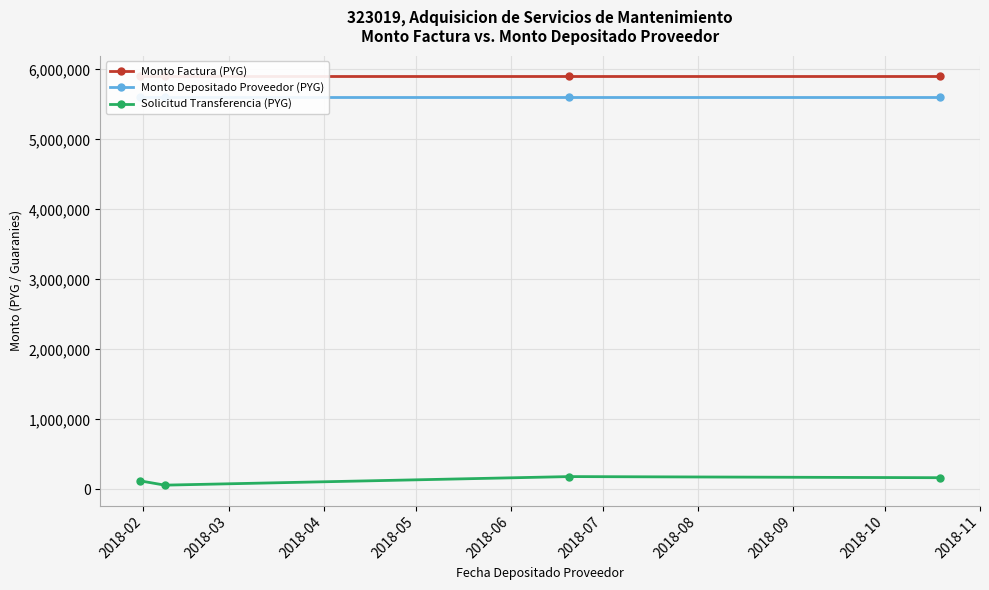

True or false: Solicitud Transferencia (PYG) has more than 1 interior local peaks.

False